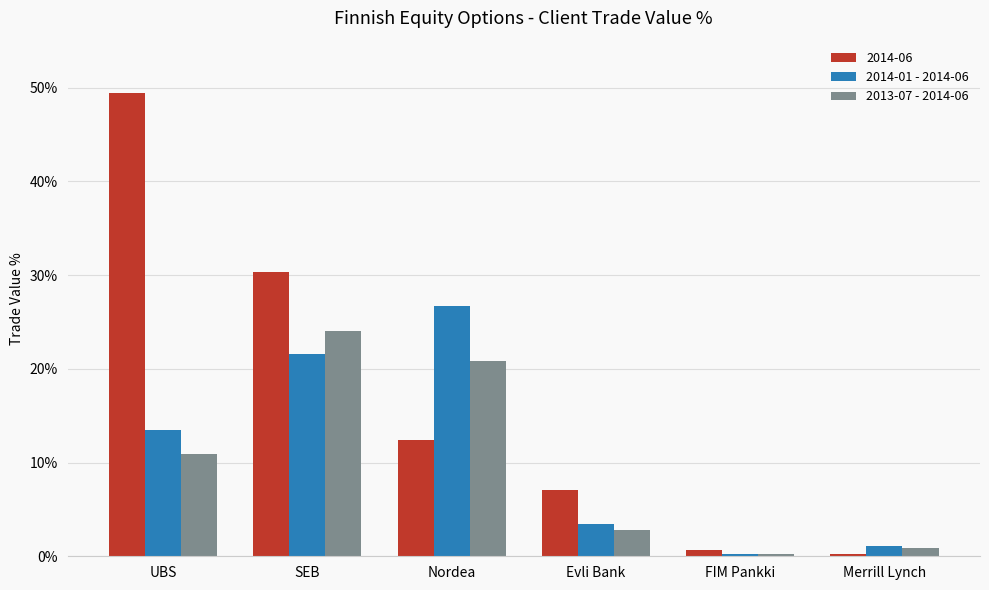

Where is 2014-01 - 2014-06 nearest to the value 0?

FIM Pankki